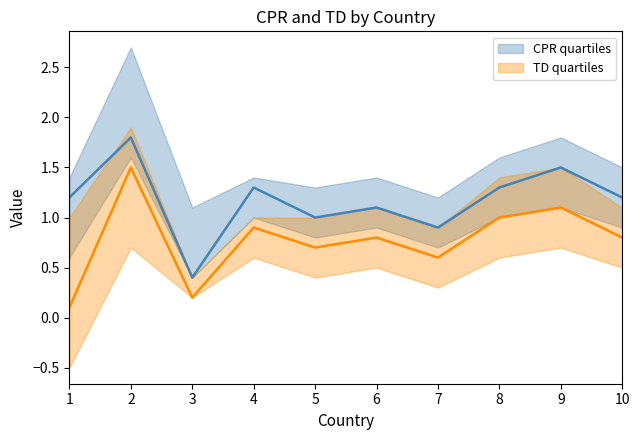

What is the average value of the CPR_q1 series?

0.9